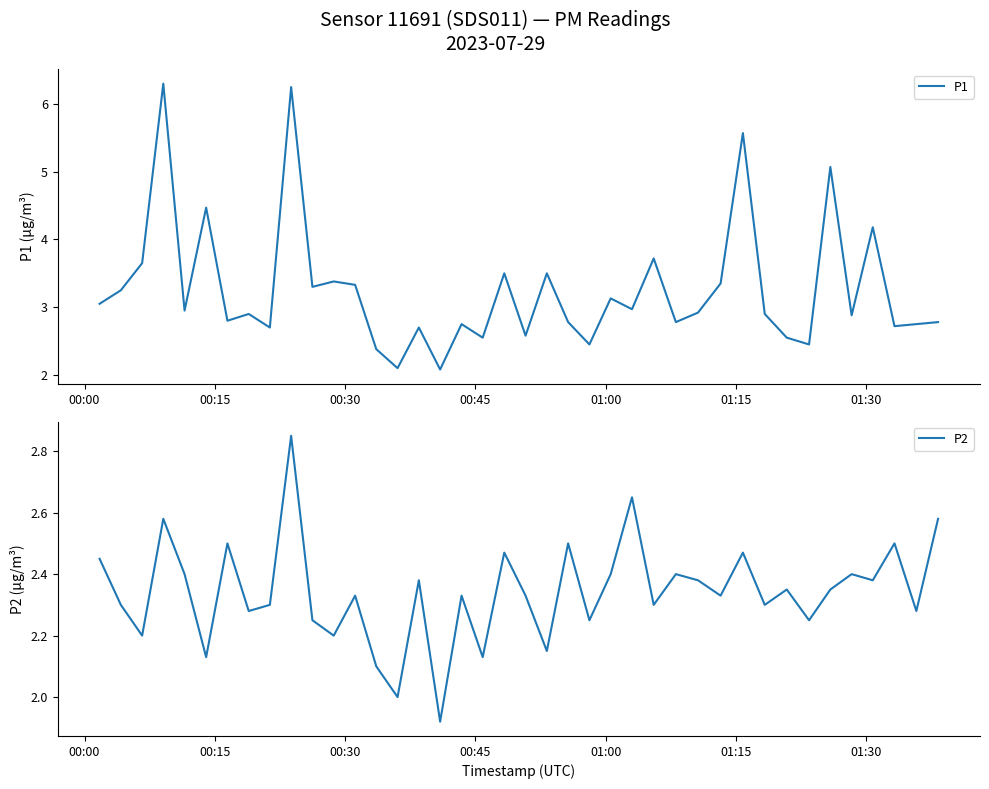

What is the lowest value of the P1 series?

2.1